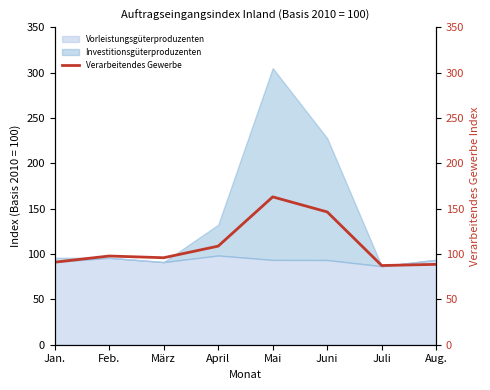

How many lines are shown in the chart?

1